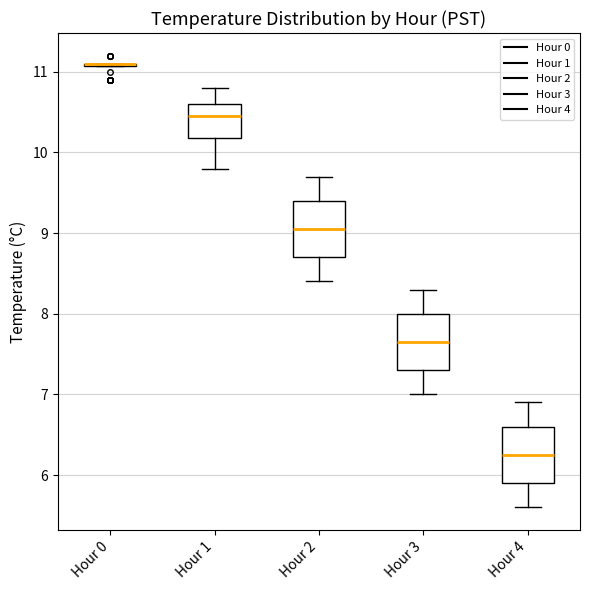

Where does the median line of the box for Hour 2 sit on the y-axis? The values are not printed on the chart, so give them approximately, as read against the axis.

9.1